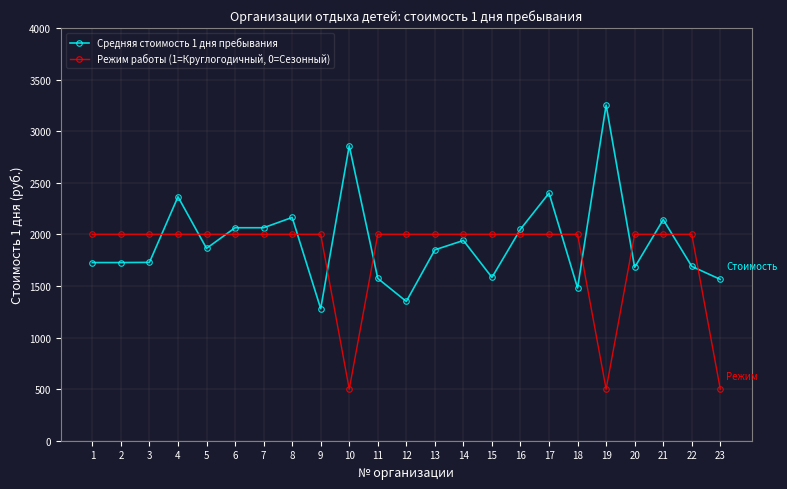

List the series in order of their peak value, lowest first.

Режим работы (1=Круглогодичный, 0=Сезонный), Средняя стоимость 1 дня пребывания